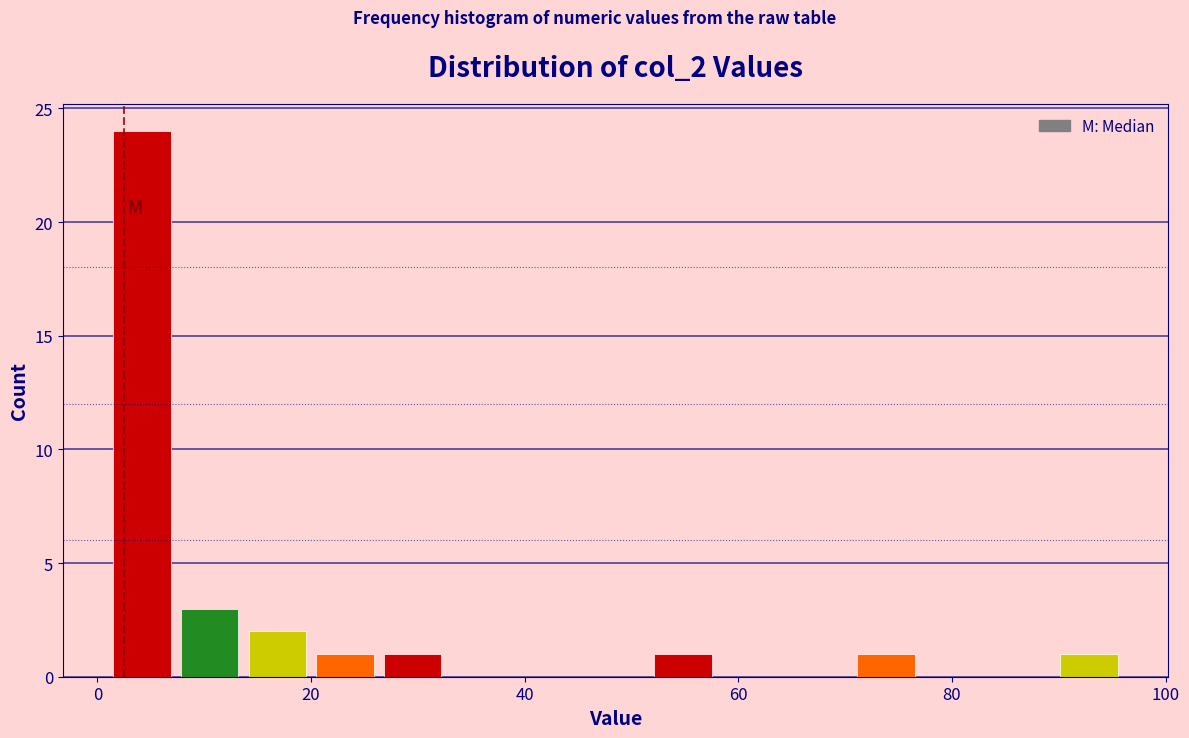

Read against the x-axis, roughly where is the centre of the tallest bar?

4